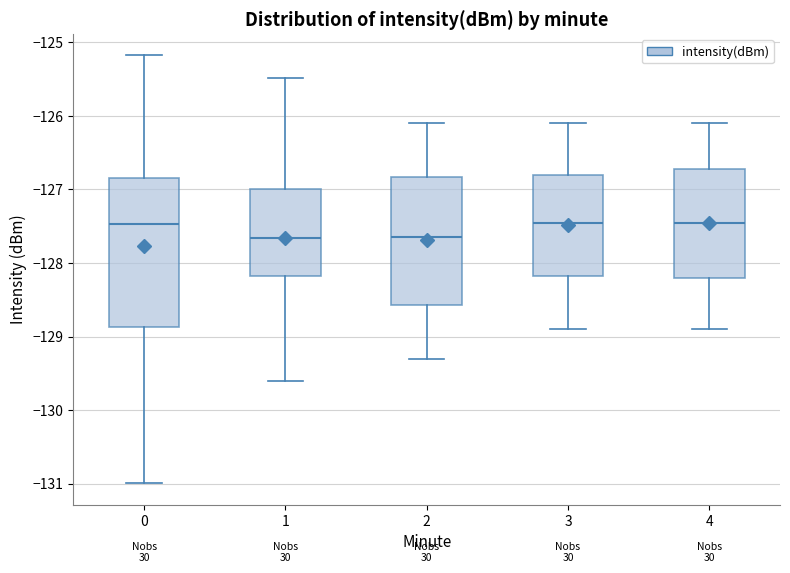

Reading left to right, transcribe this box plot: for each box, give where its median line is, the range the box spans, and where its two whiskers end, as read against the y-axis. The values are not printed on the chart, so give them approximately, as read against the axis.

0: median -127.5, box -128.9 to -126.8, whiskers -131.0 to -125.2
1: median -127.7, box -128.2 to -127.0, whiskers -129.6 to -125.5
2: median -127.6, box -128.6 to -126.8, whiskers -129.3 to -126.1
3: median -127.4, box -128.2 to -126.8, whiskers -128.9 to -126.1
4: median -127.4, box -128.2 to -126.7, whiskers -128.9 to -126.1